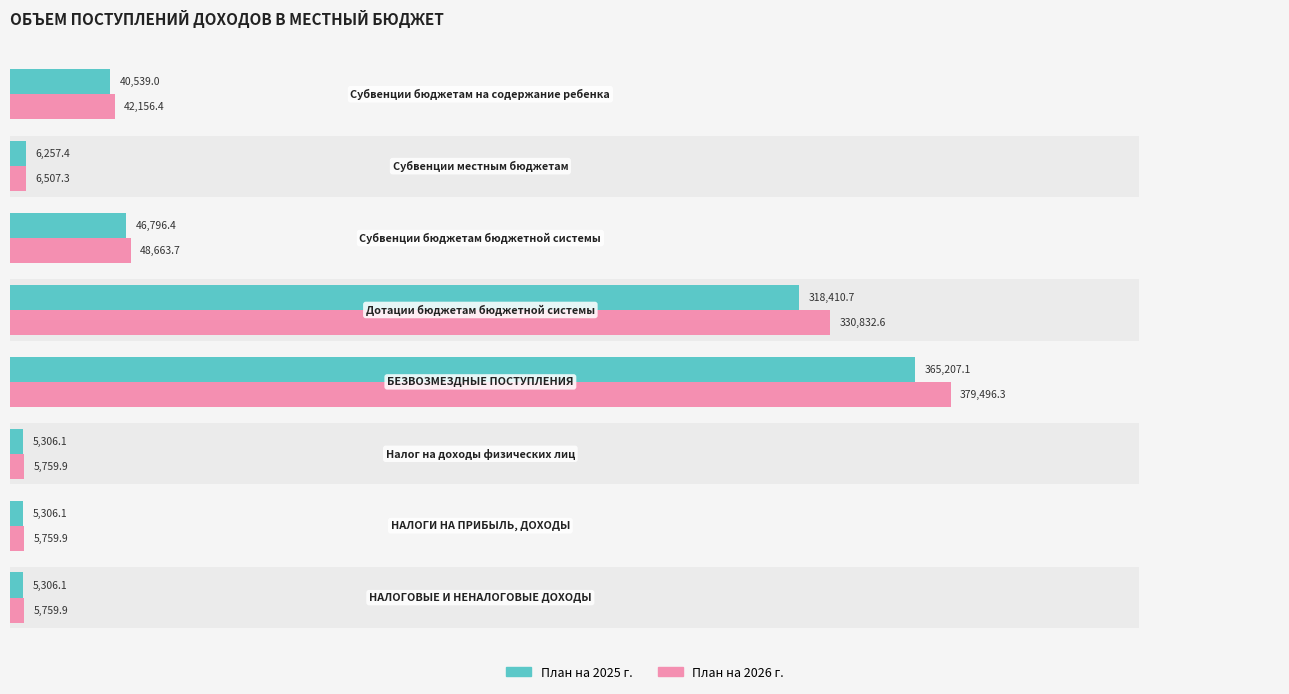

Count the number of data series in this chart.

2